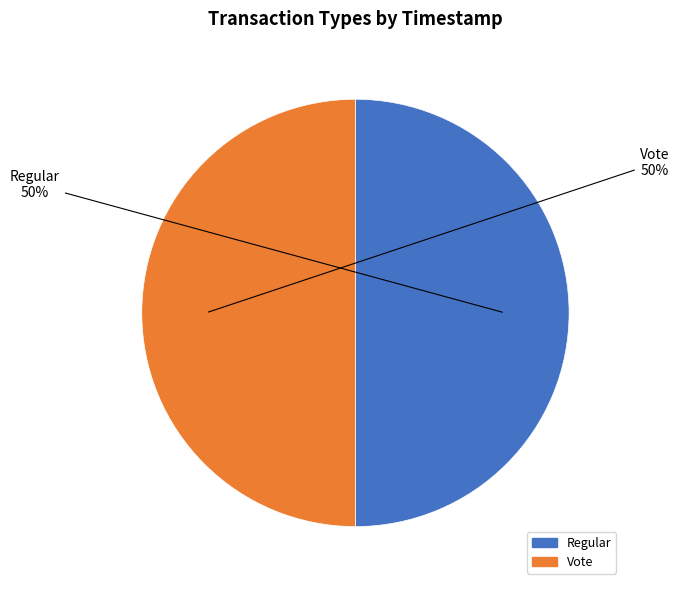

To the nearest percent, what portion does Vote represent?

50%